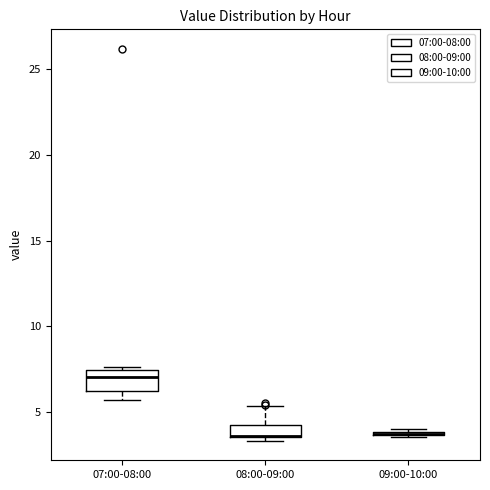

Where does the upper whisker of the box for 08:00-09:00 end on the y-axis? The values are not printed on the chart, so give them approximately, as read against the axis.

5.5